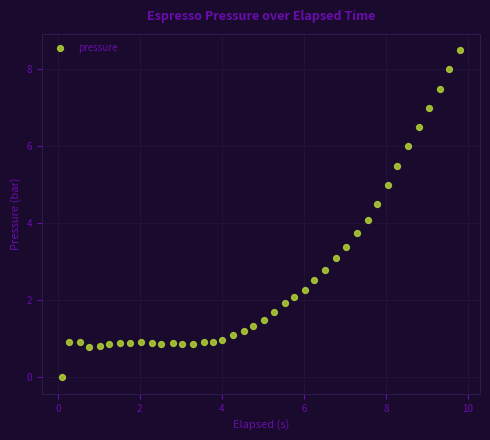

What is the range of X values (max minus min)?

9.7